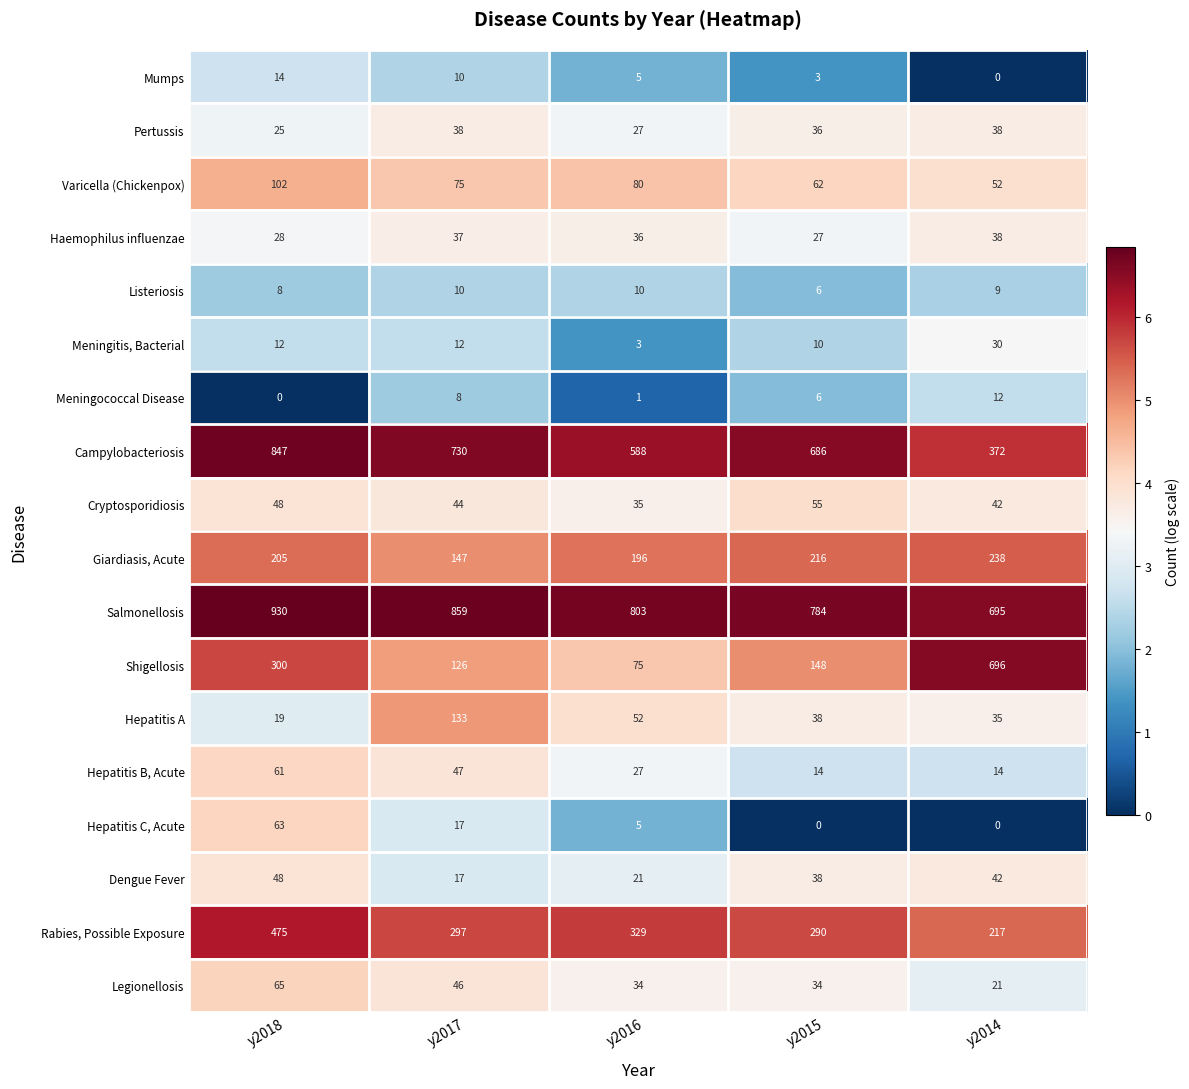

List the labels in order of Hepatitis A value, largest first.

y2017, y2016, y2015, y2014, y2018